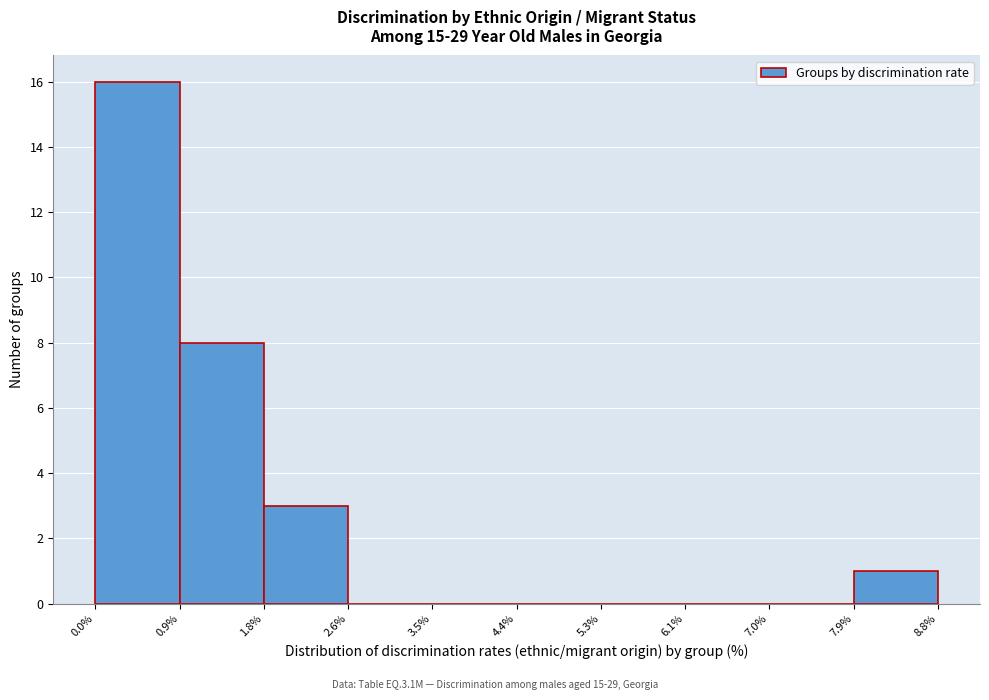

Reading left to right, transcribe this chart: for each bar, give the range it covers on the x-axis and its height. The values are not printed on the chart, so give them approximately, as read against the axis.

0.0% to 0.9%: 16
0.9% to 1.8%: 8
1.8% to 2.6%: 3
2.6% to 3.5%: 0
3.5% to 4.4%: 0
4.4% to 5.3%: 0
5.3% to 6.1%: 0
6.1% to 7.0%: 0
7.0% to 7.9%: 0
7.9% to 8.8%: 1